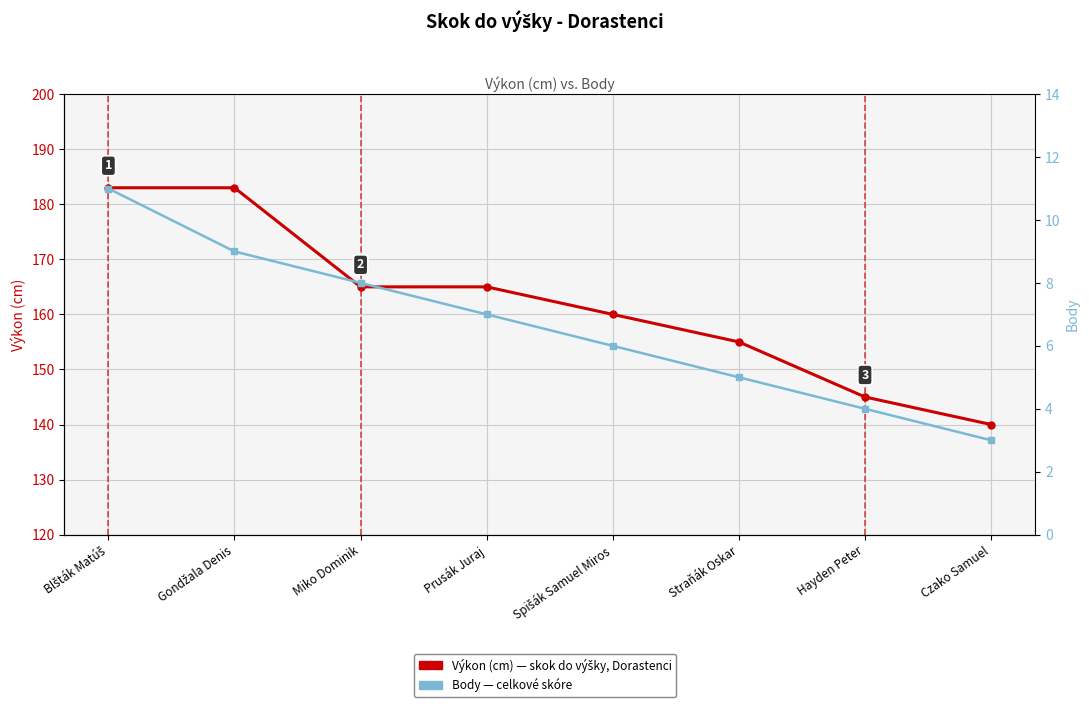

Between Prusák Juraj and Blšták Matúš, which is larger?

Blšták Matúš